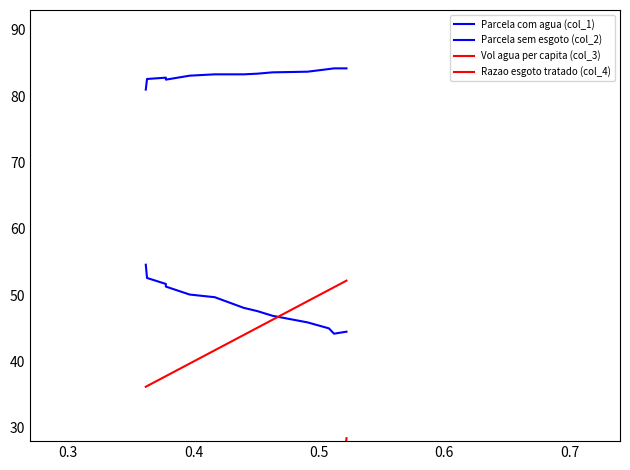

Reading left to right, extract all data points from this chart.

Parcela com agua (col_1): 81.0	82.6	82.8	82.5	83.1	83.3	83.3	83.4	83.6	83.7	84.1	84.2	84.2
Parcela sem esgoto (col_2): 54.6	52.6	51.7	51.3	50.1	49.7	48.1	47.6	46.9	45.9	45.0	44.2	44.5
Vol agua per capita (col_3): 17.7	19.4	22.0	21.7	20.6	17.3	17.7	17.3	17.5	15.5	14.1	14.8	28.5
Razao esgoto tratado (col_4): 36.2	36.3	37.8	37.8	39.7	41.7	44.0	45.1	46.3	49.1	50.8	51.2	52.2